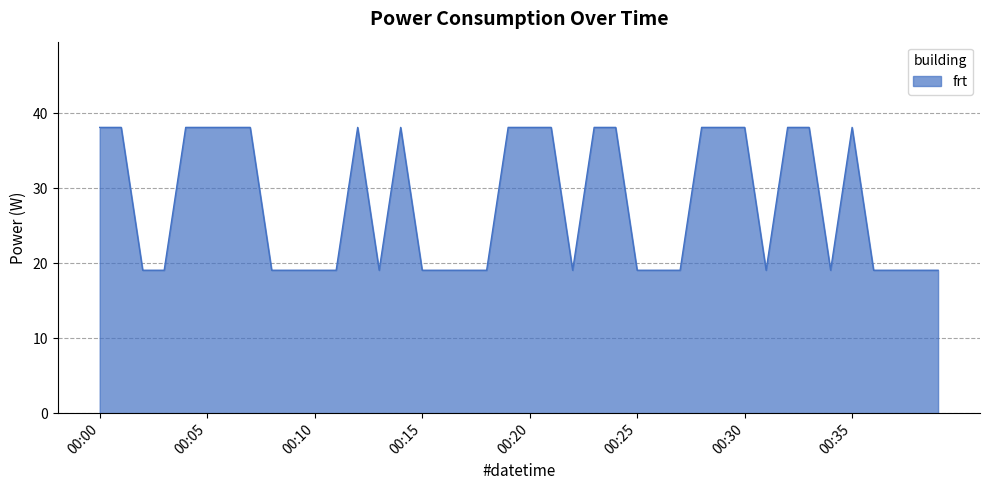

Count the number of data series in this chart.

1